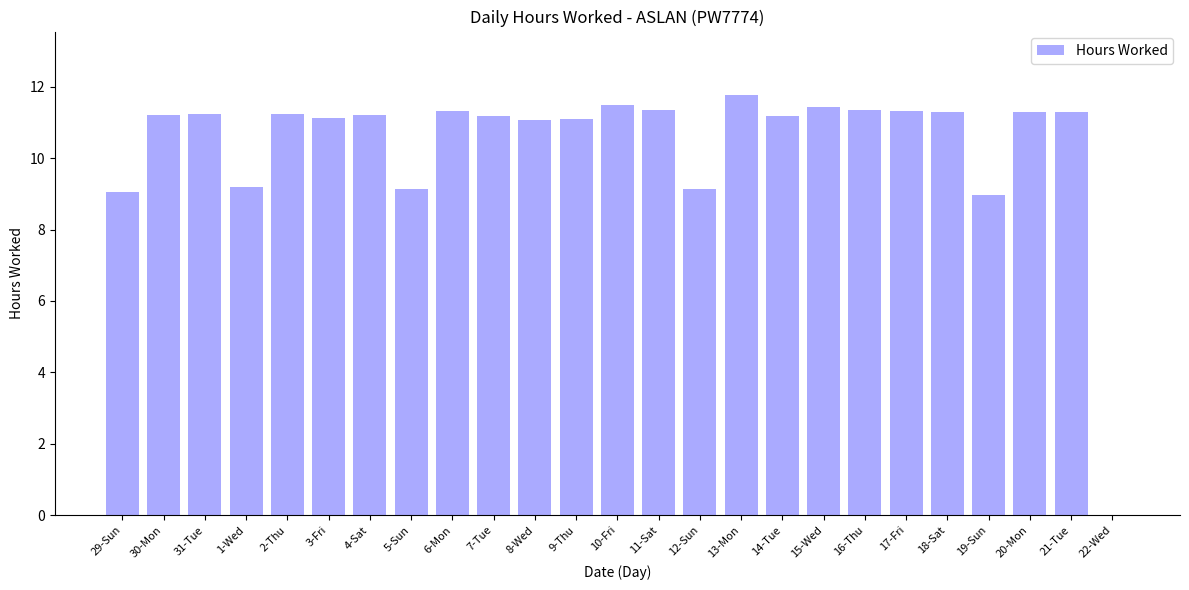

What value does the data have at 30-Mon?

11.2